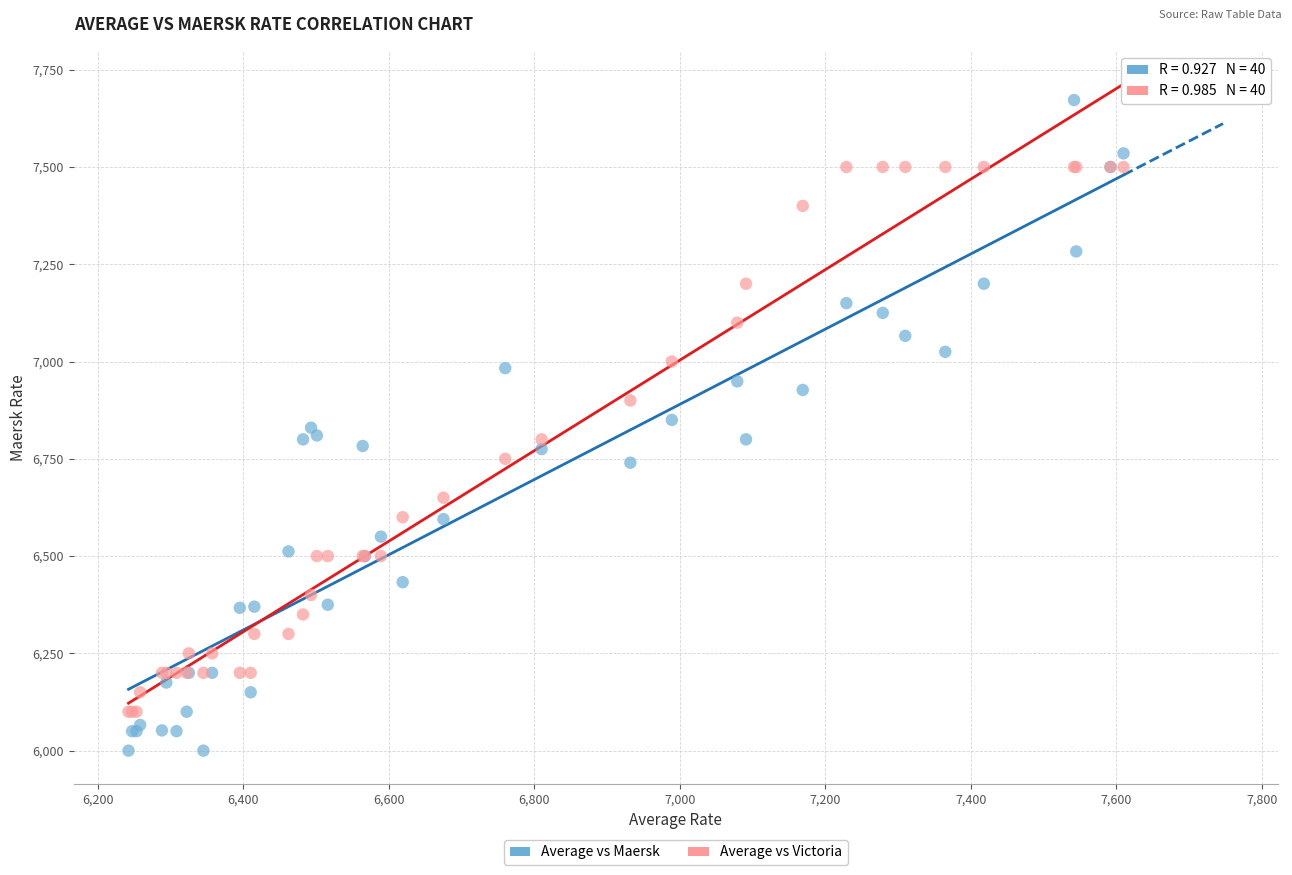

Which series contains the highest Y value?

Average vs Maersk